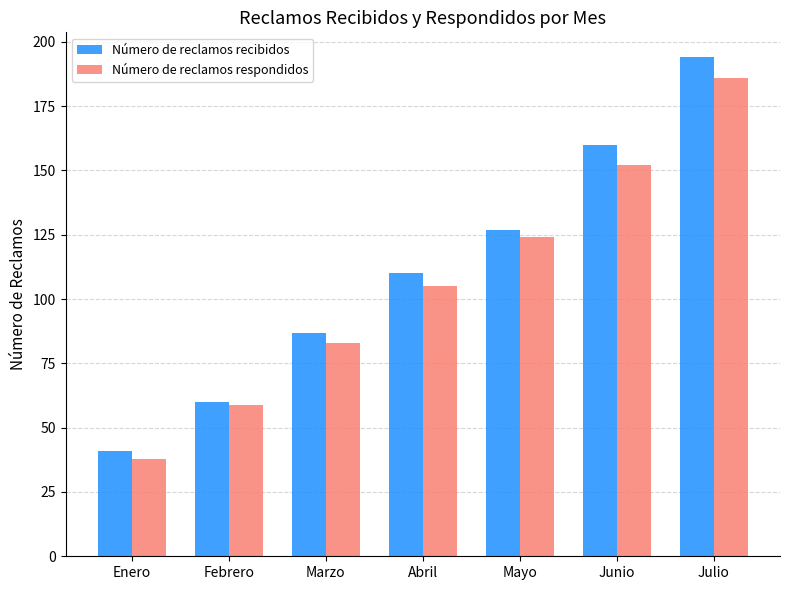

True or false: Número de reclamos recibidos has a value of 63 at Enero.

False